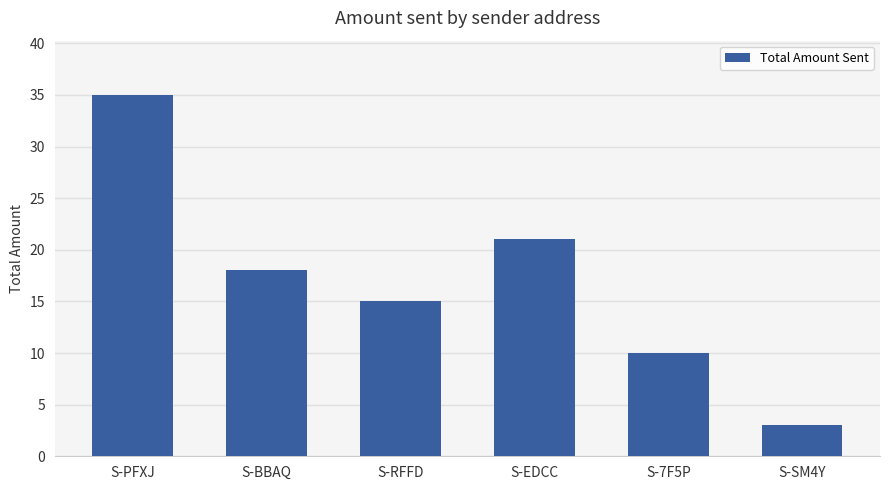

Reading left to right, extract all data points from this chart.

S-PFXJ=35	S-BBAQ=18	S-RFFD=15	S-EDCC=21	S-7F5P=10	S-SM4Y=3